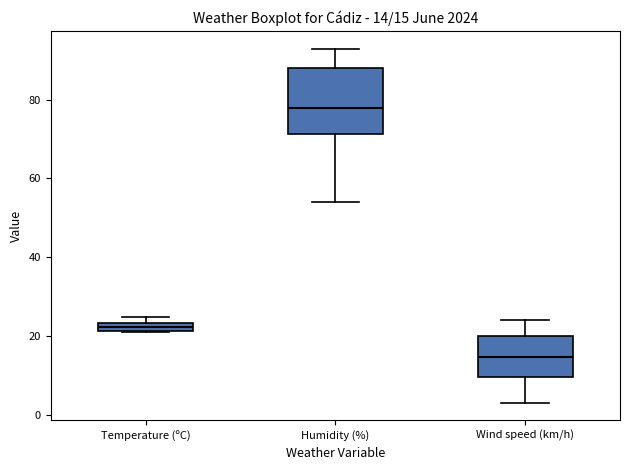

Which box has the lowest median line?

Wind speed (km/h)